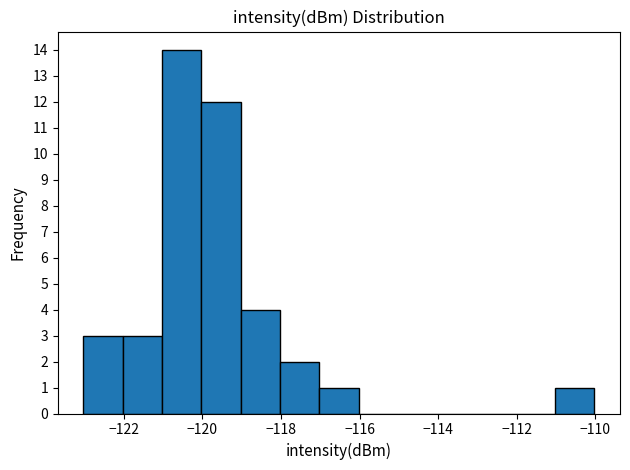

Reading left to right, transcribe this chart: for each bar, give the range it covers on the x-axis and its height. Neither the bar edges nor the heights are printed on the chart, so give them approximately, as read against the axes.

-123 to -122: 3
-122 to -121: 3
-121 to -120: 14
-120 to -119: 12
-119 to -118: 4
-118 to -117: 2
-117 to -116: 1
-116 to -115: 0
-115 to -114: 0
-114 to -113: 0
-113 to -112: 0
-112 to -111: 0
-111 to -110: 1